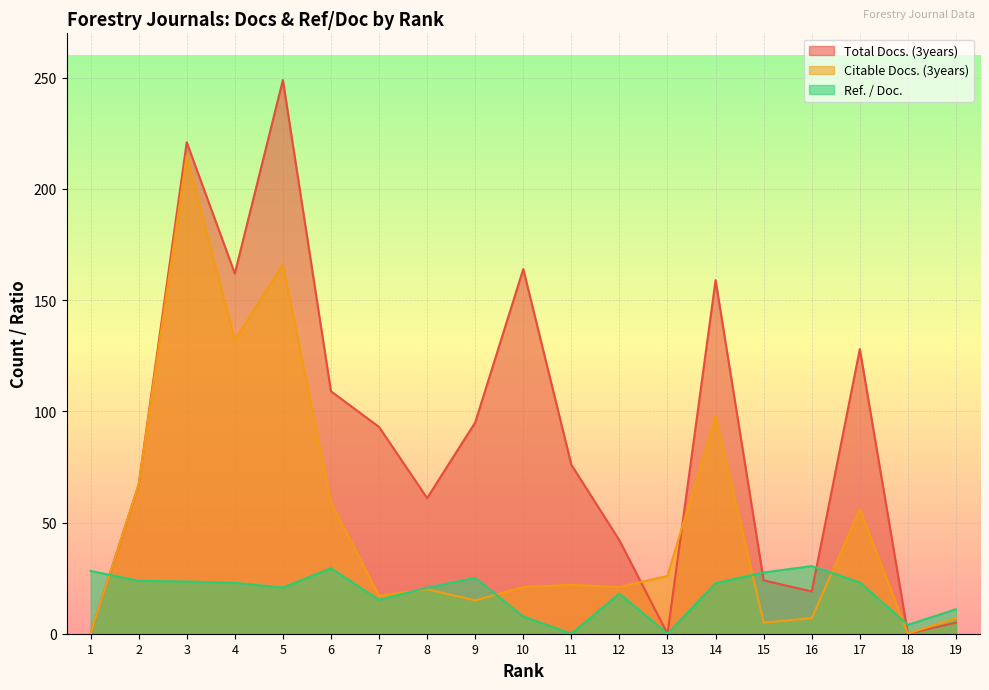

How many categories are shown in the chart?

19